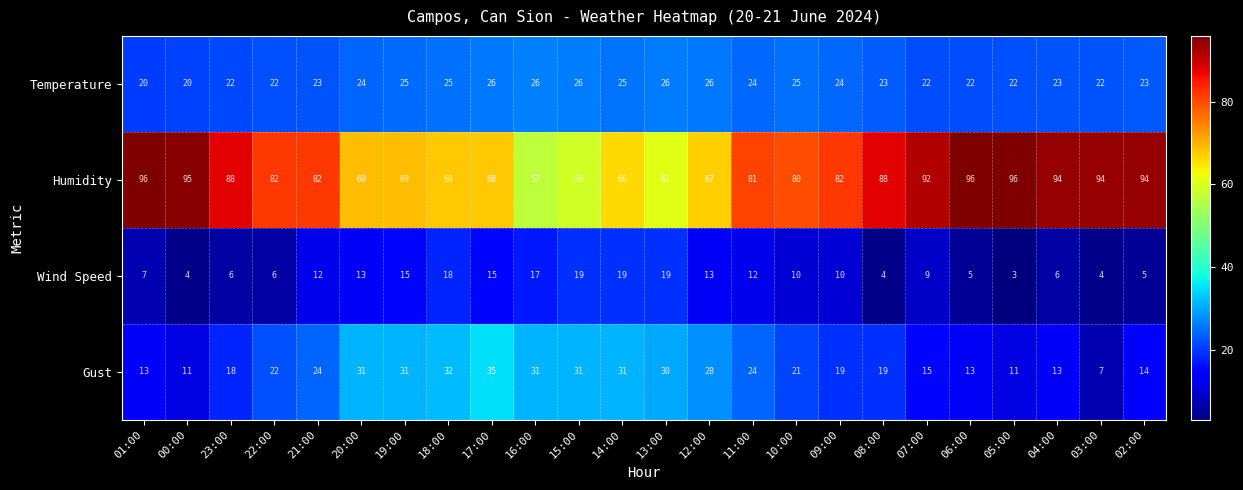

At how many categories does at least one series exceed 3?

24